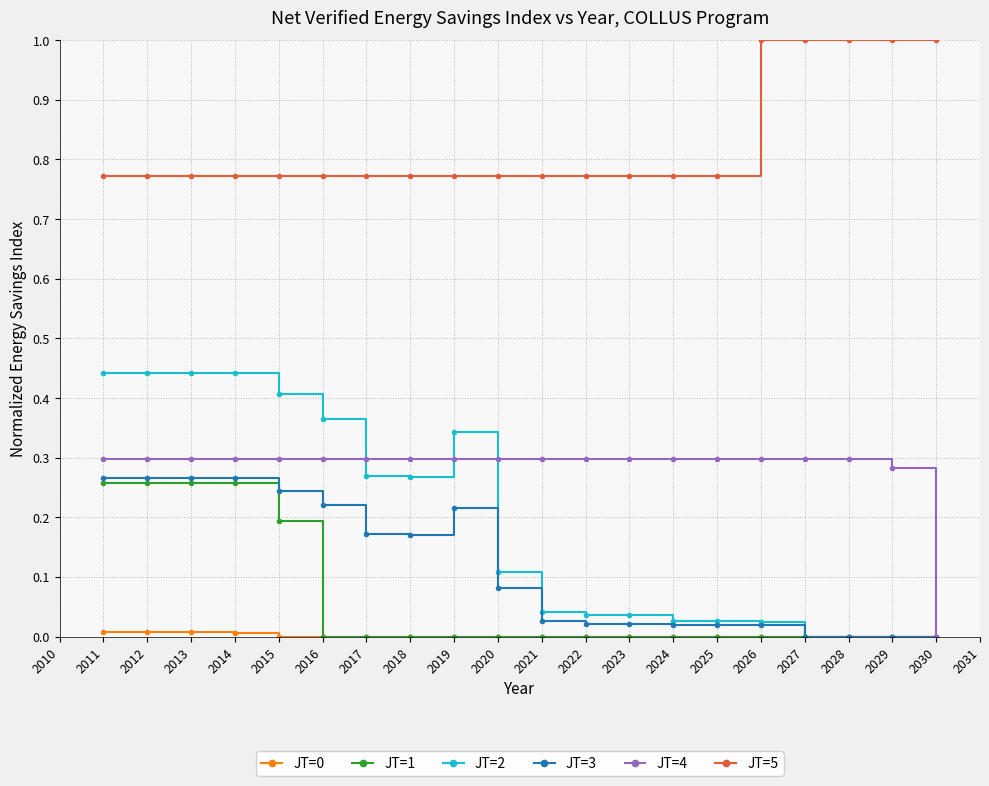

True or false: JT=3 has more than 0 points higher than both neighbors.

True